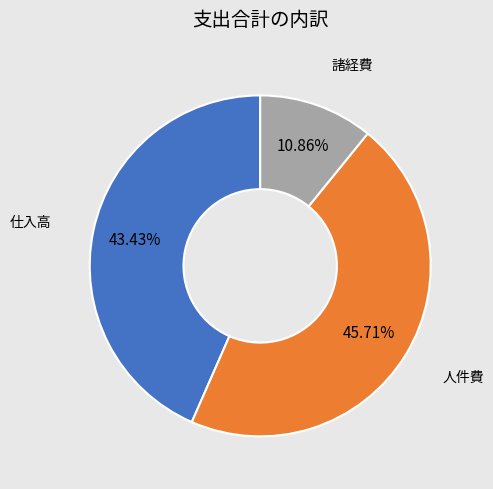

To the nearest percent, what is the difference between the largest and smallest slice percentages?

35%